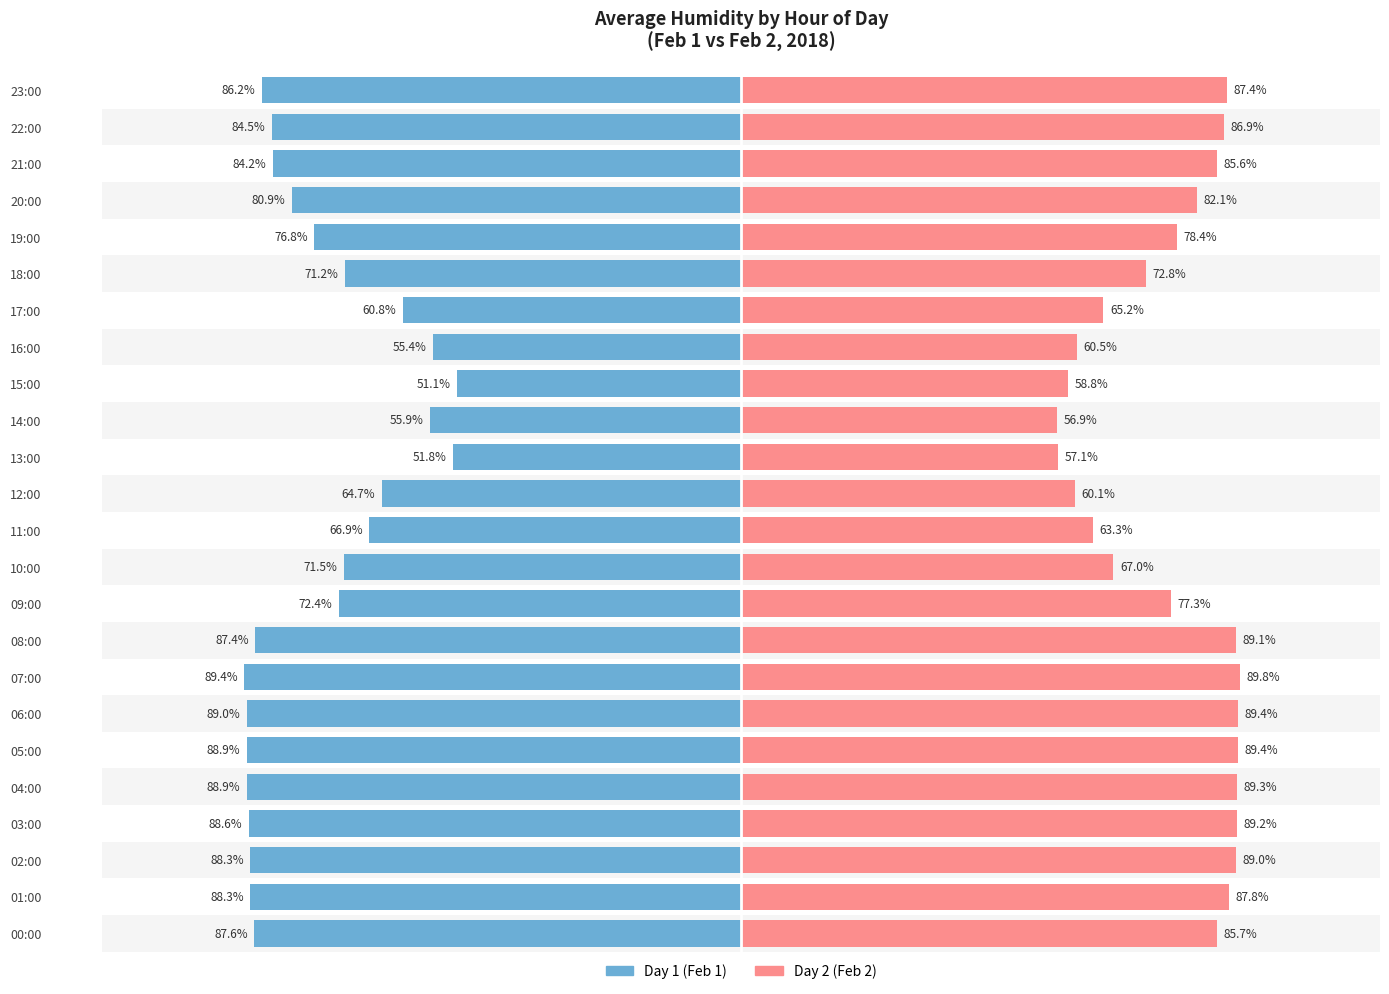

What is the value of the Day 2 (Feb 2) bar at the 9th from the left?

89.1